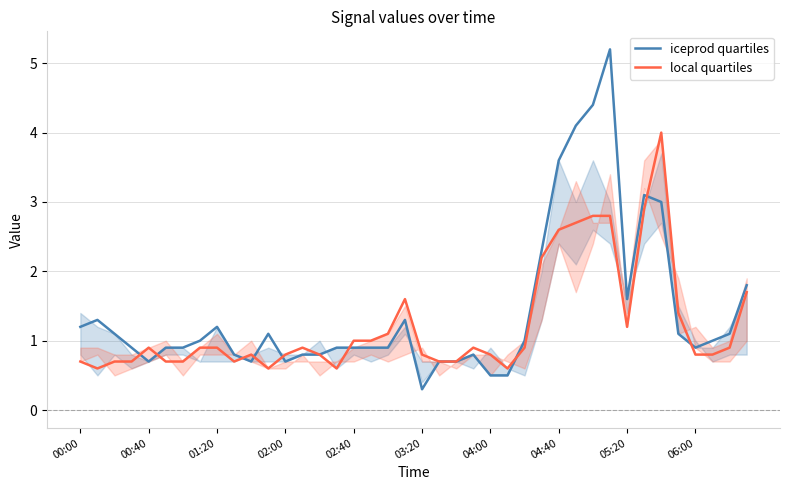

What are all the series names shown in the legend?

iceprod quartiles, local quartiles